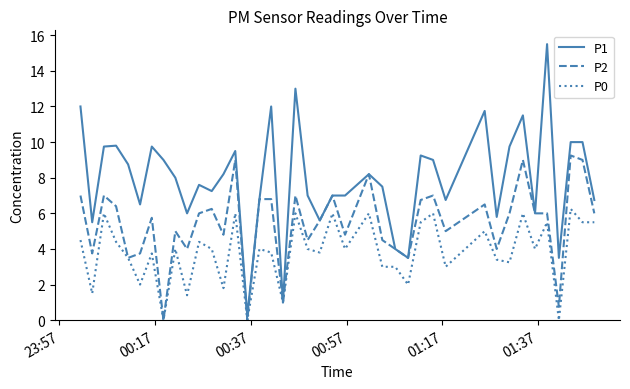

Which series has the largest total across all categories?

P1